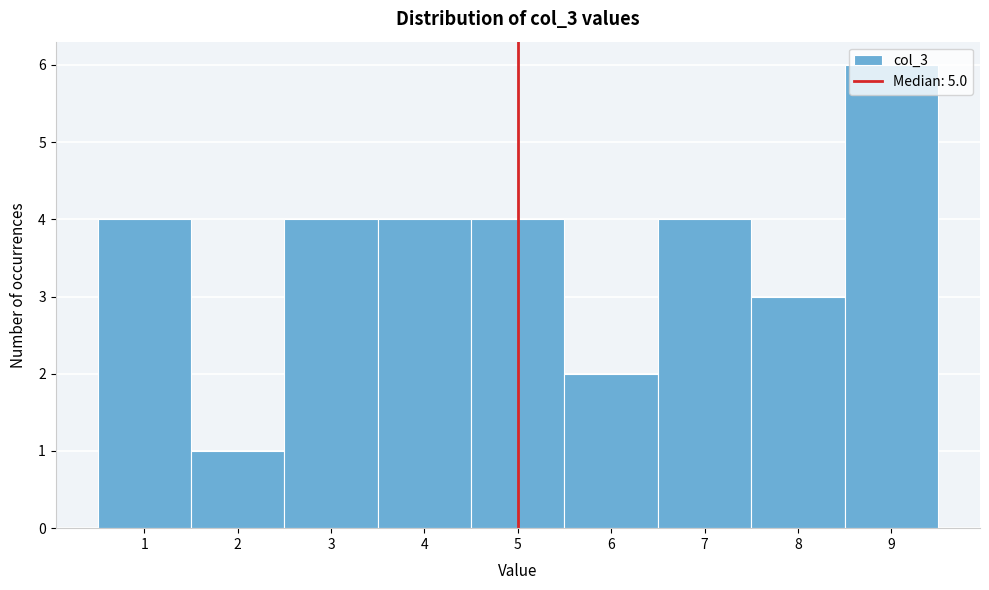

Which range on the x-axis has the tallest bar?

8.5 to 9.5